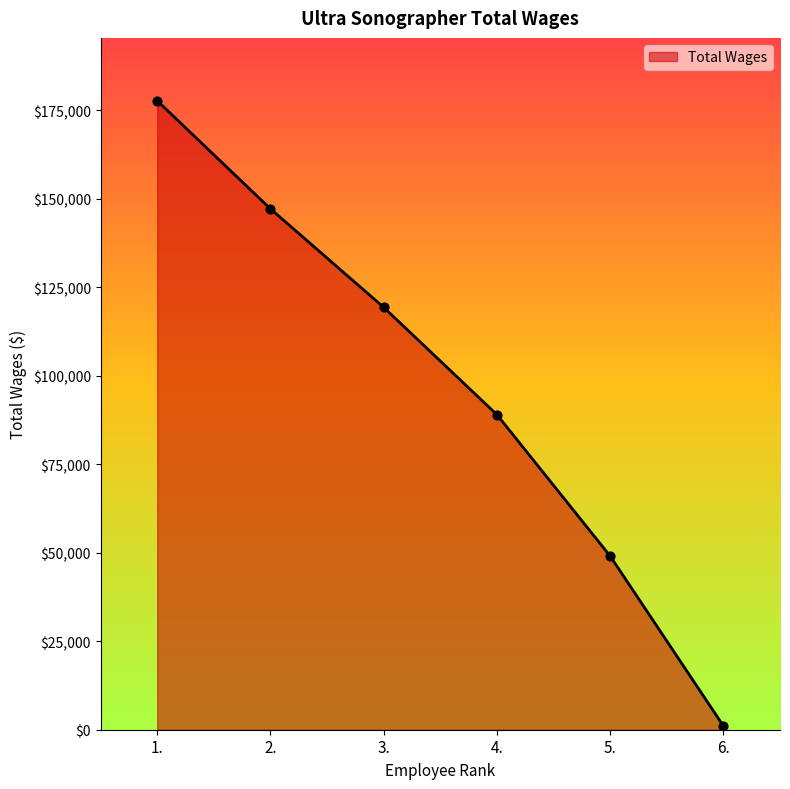

Which has a higher value, 6. or 3.?

3.